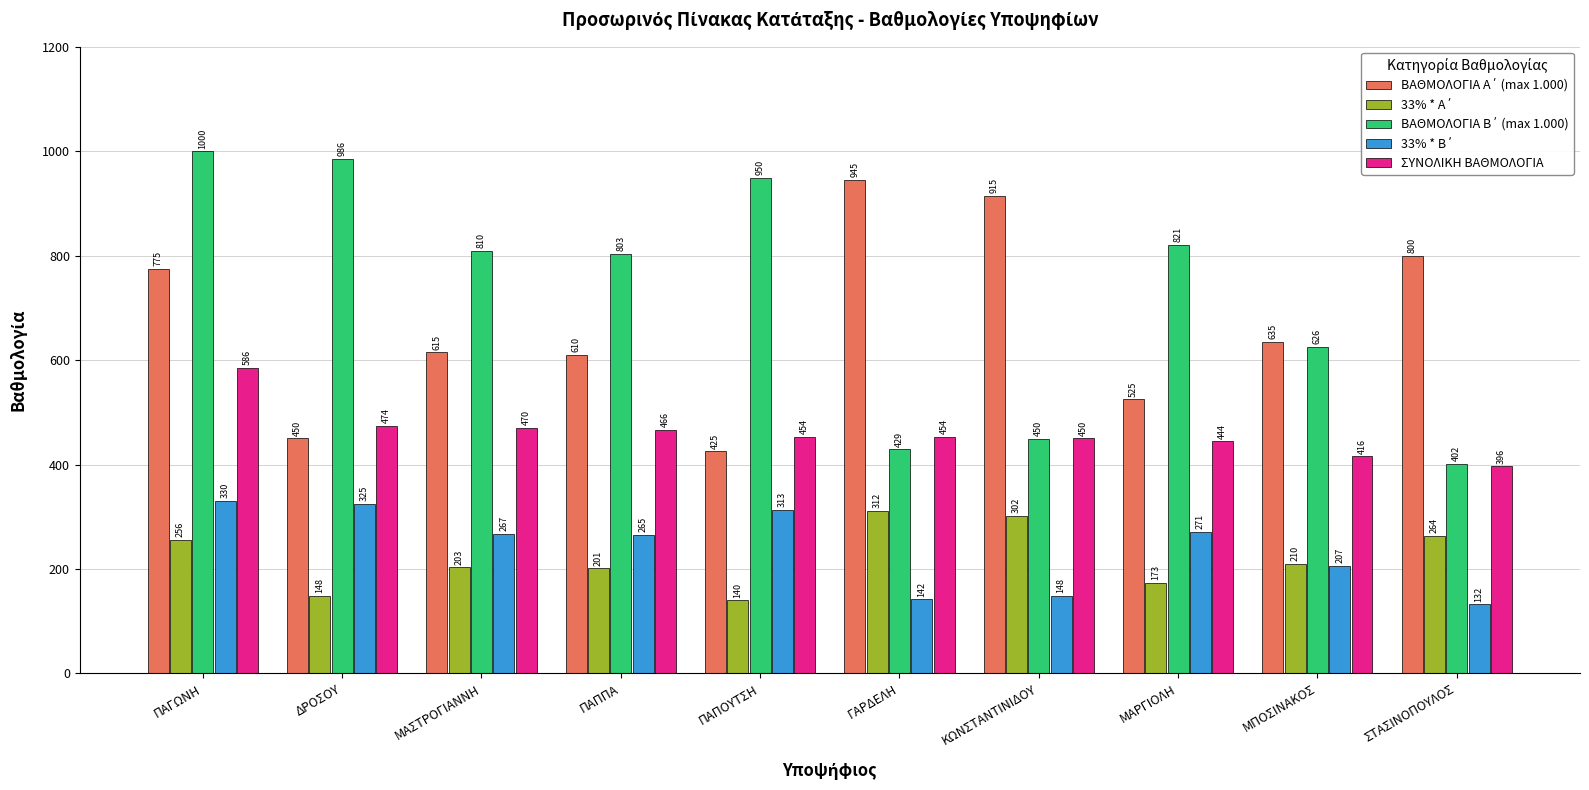

What is the average value of the ΣΥΝΟΛΙΚΗ ΒΑΘΜΟΛΟΓΙΑ series?

461.0